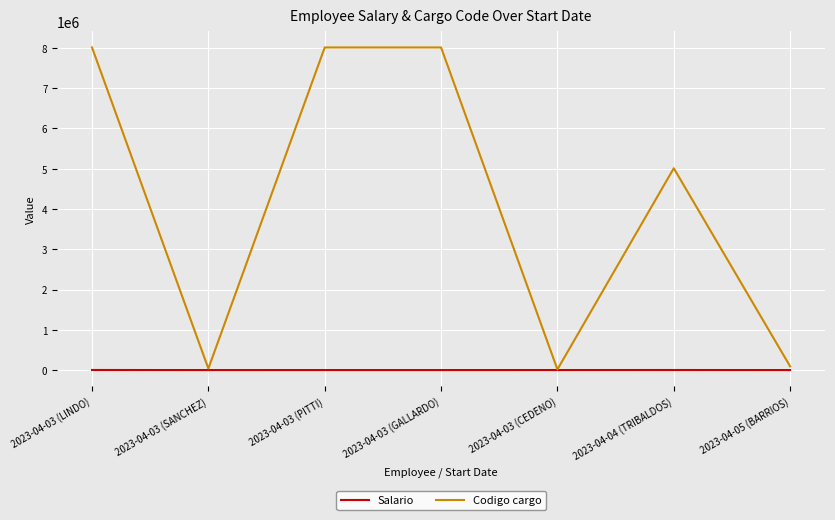

What is the maximum value shown in the chart?

8011031